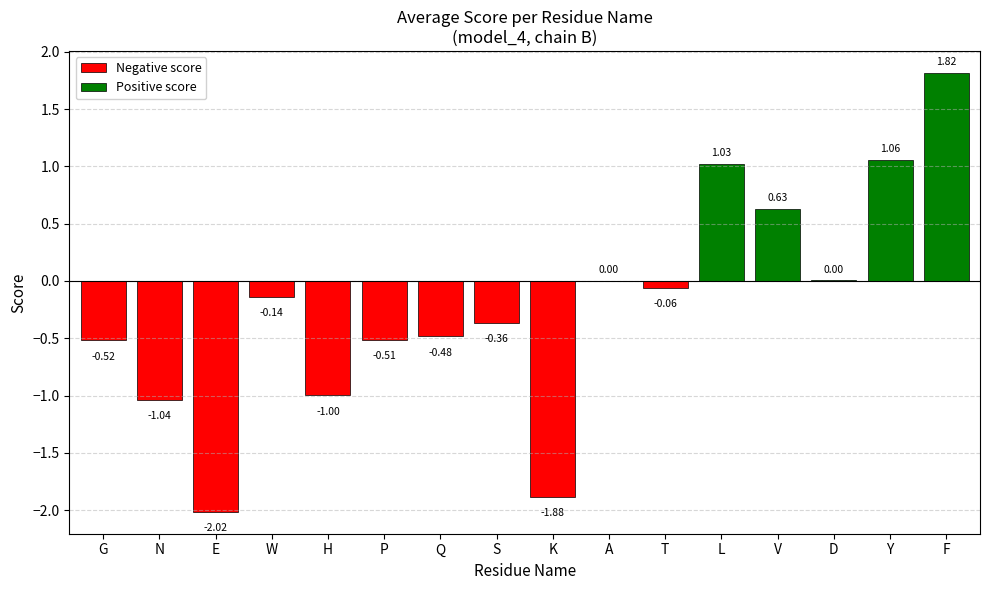

At which category does the chart reach its peak across all series?

F